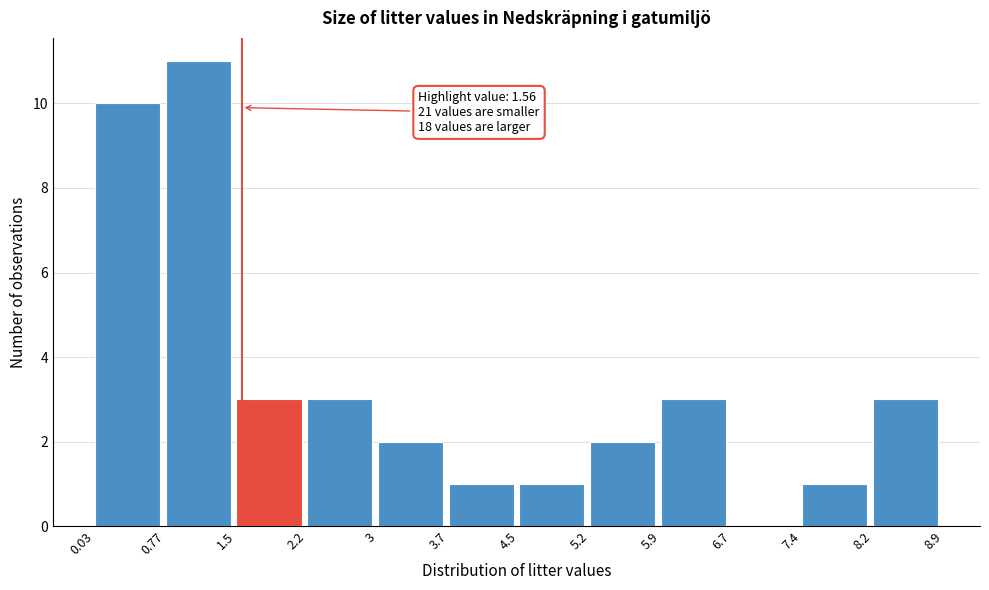

Over which range of the x-axis is the bar tallest?

0.77 to 1.5